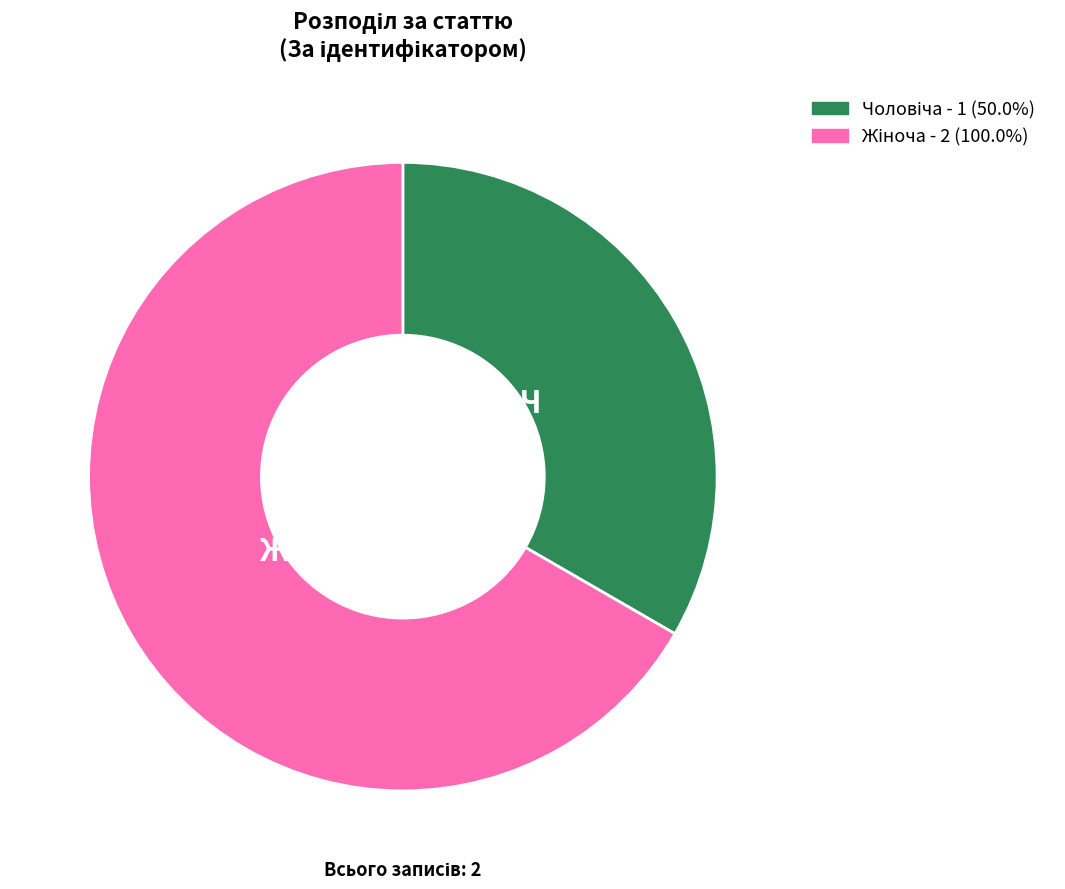

Is there any slice that represents more than half of the pie?

Yes